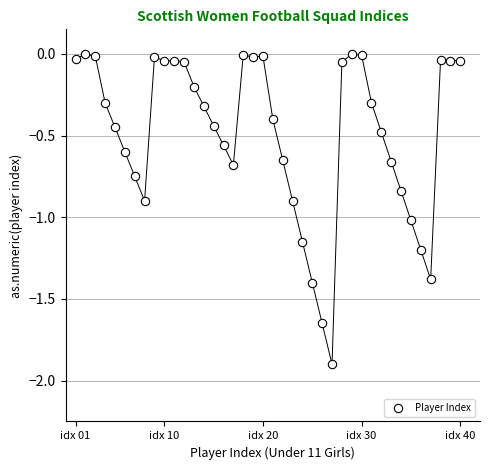

What is the range of Y values (max minus min)?

1.9